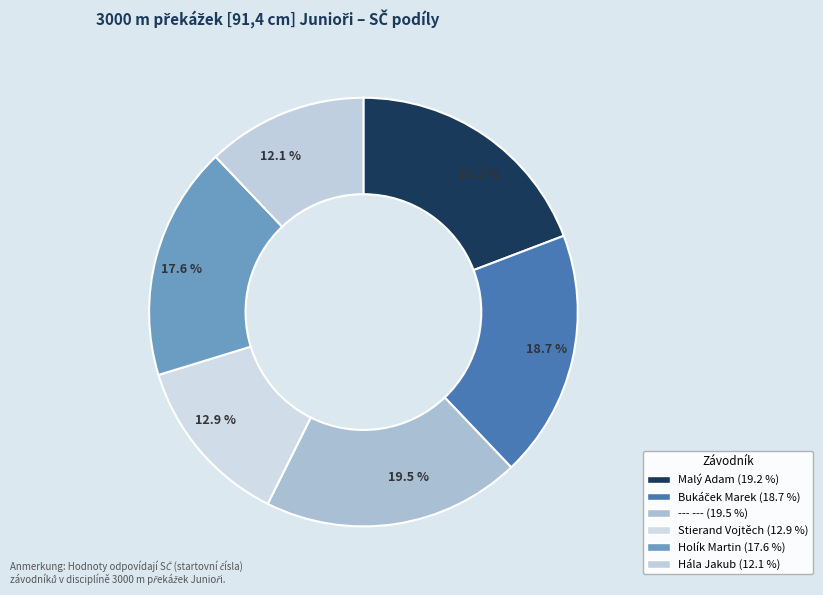

To the nearest percent, what is the average slice percentage?

17%